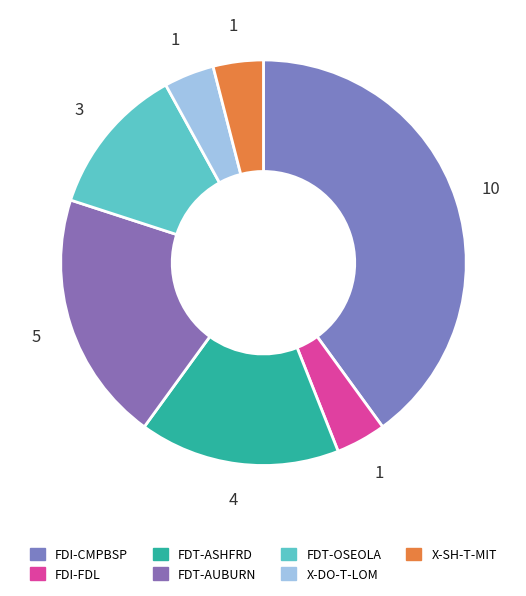

The FDT-OSEOLA slice represents 12% of the pie. True or false?

True